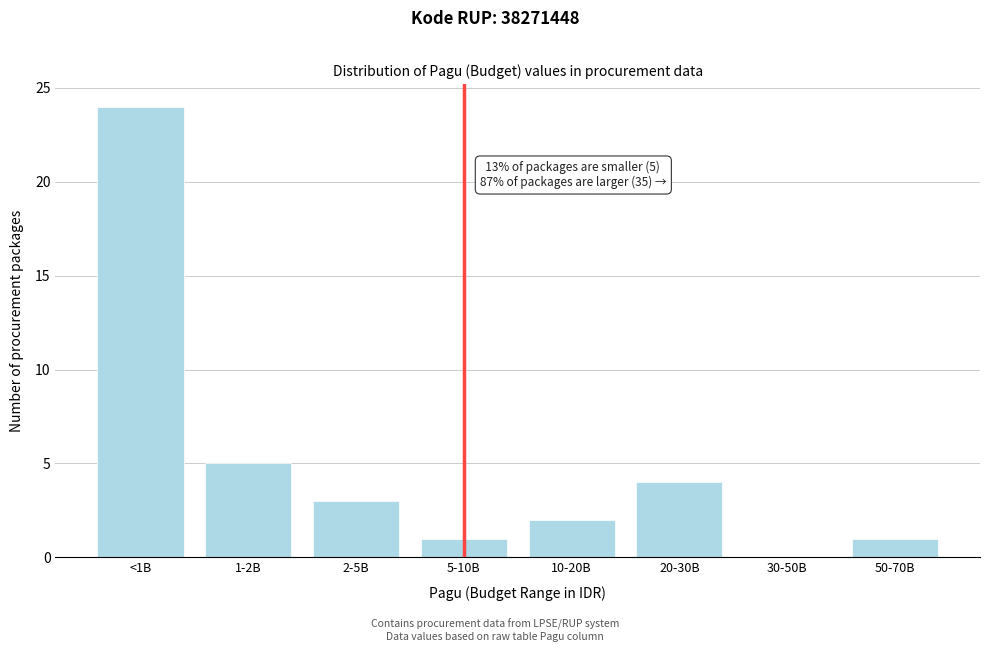

Reading left to right, list all the values displayed in this chart.

<1B=24	1-2B=5	2-5B=3	5-10B=1	10-20B=2	20-30B=4	30-50B=0	50-70B=1